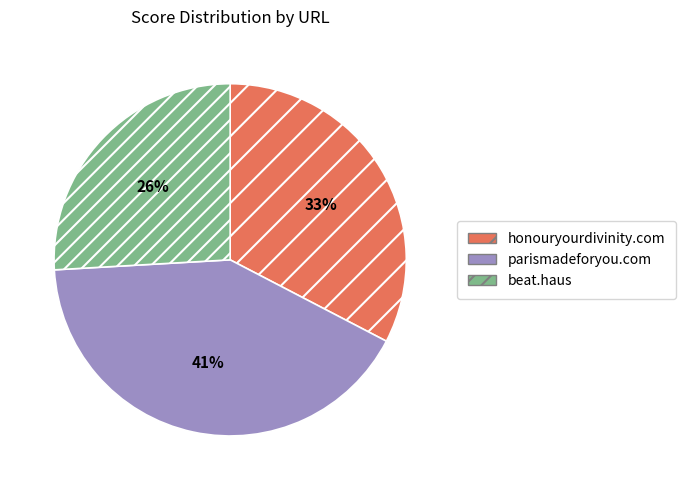

Rank the categories by value from lowest to highest.

beat.haus, honouryourdivinity.com, parismadeforyou.com